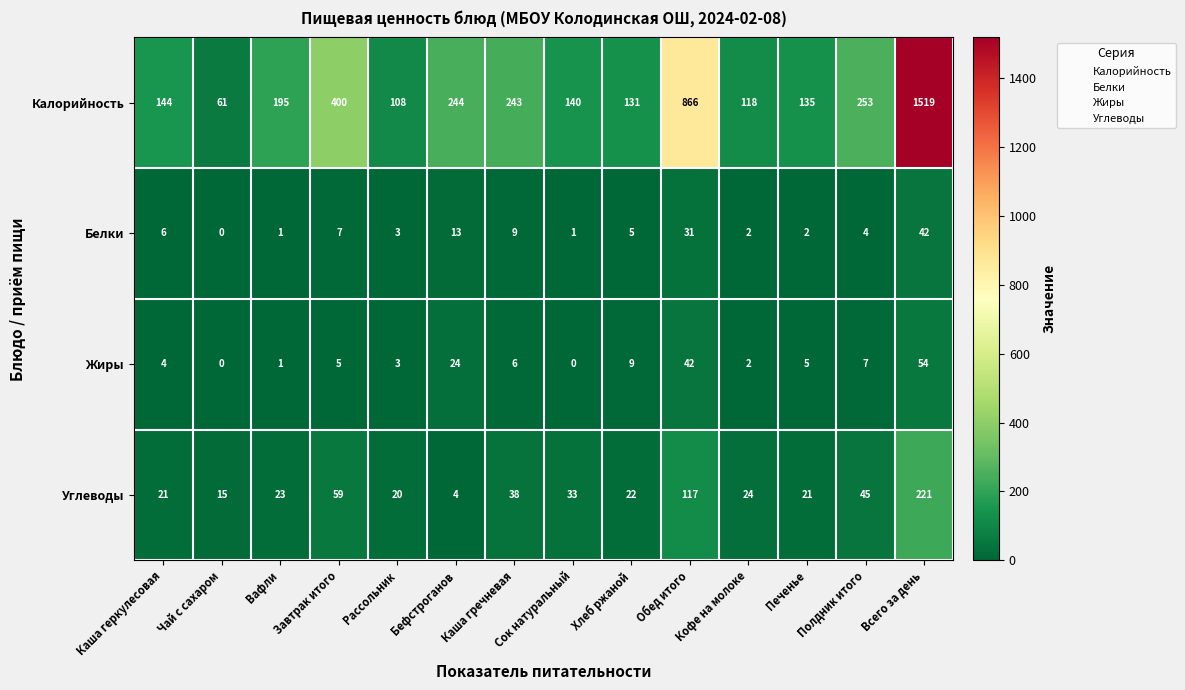

Which series changed the most between Обед итого and Печенье?

Калорийность